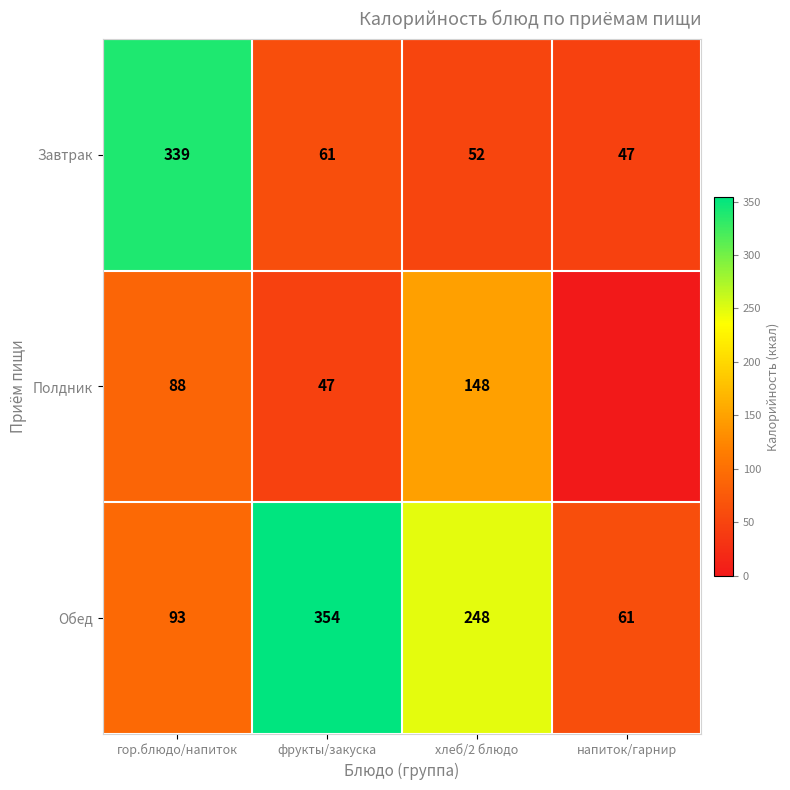

What is the total value across all series at напиток/гарнир?

108